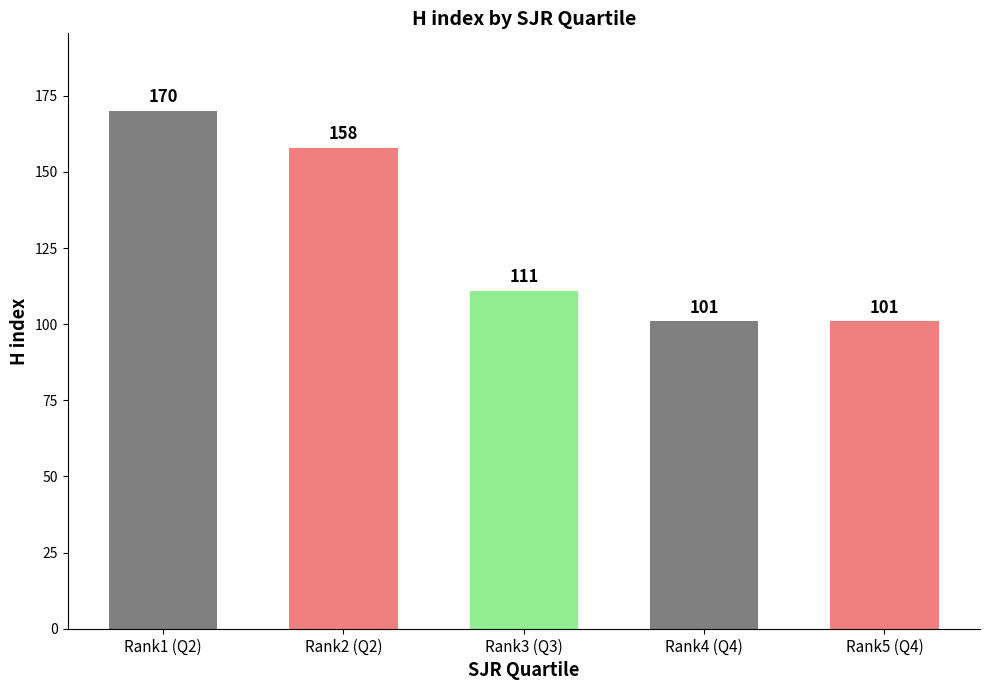

What is the difference between the values at Rank4 (Q4) and Rank2 (Q2)?

57